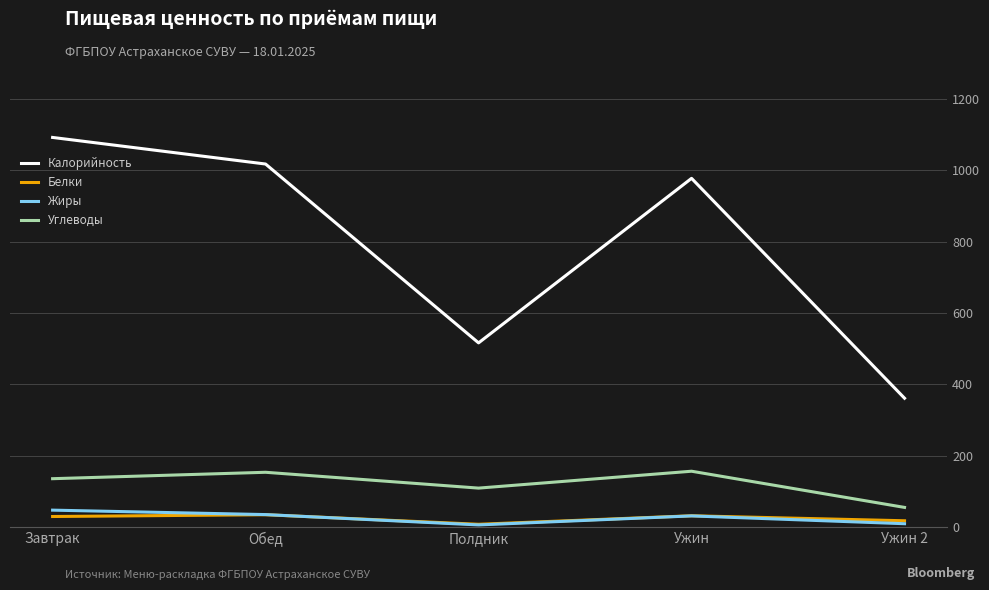

What are all the series names shown in the legend?

Калорийность, Белки, Жиры, Углеводы